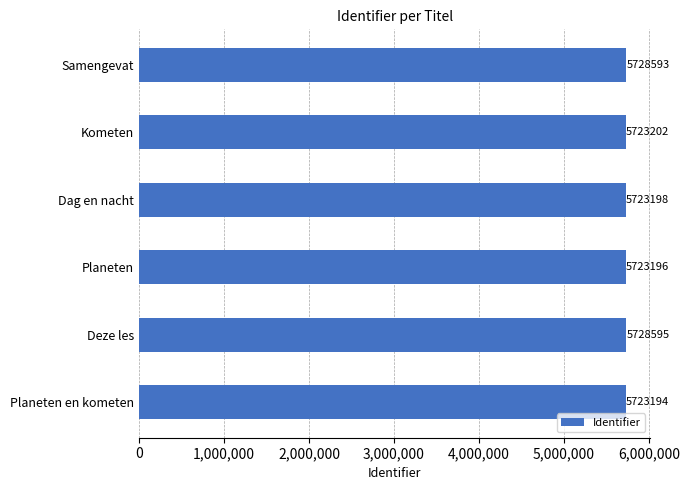

The value at Deze les is 1605333. True or false?

False